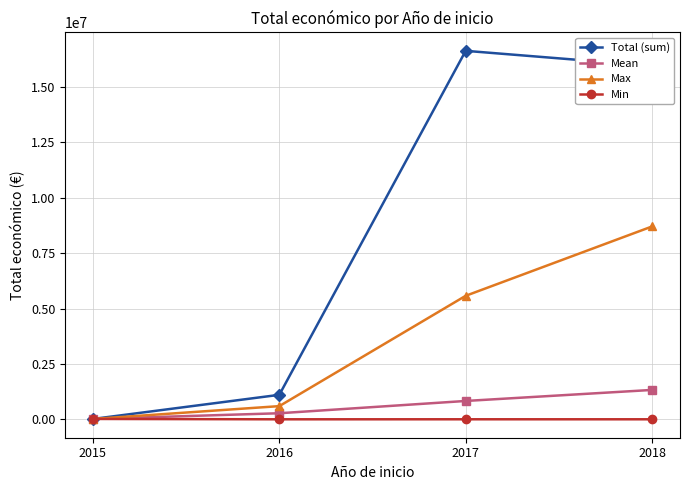

What is the greatest value displayed?

16623482.0